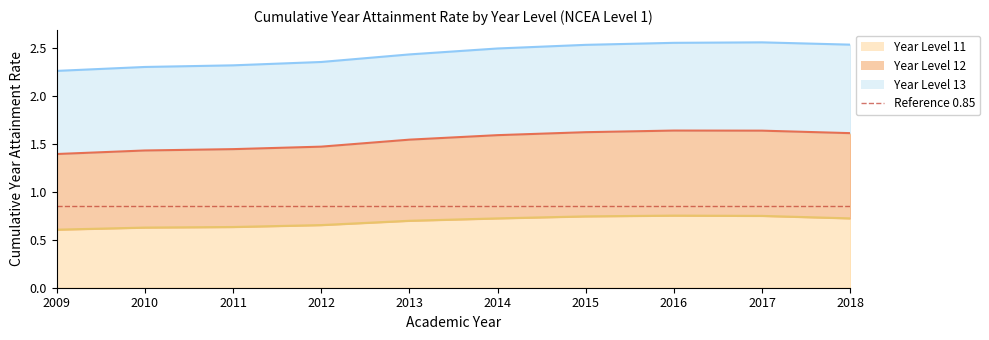

True or false: Cumulative Year Attainment Rate YL11 and Cumulative Year Attainment Rate YL12 intersect in this chart.

False